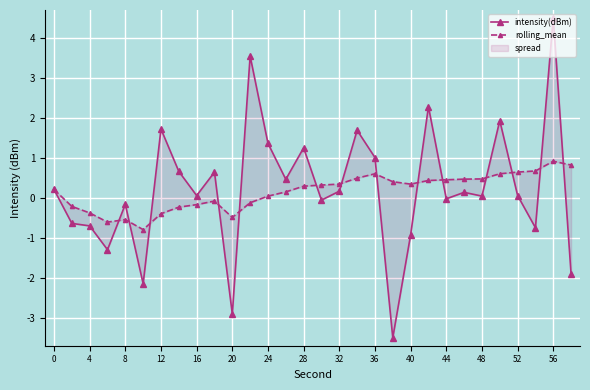

Between 8 and 56, which series saw the biggest shift?

intensity(dBm)